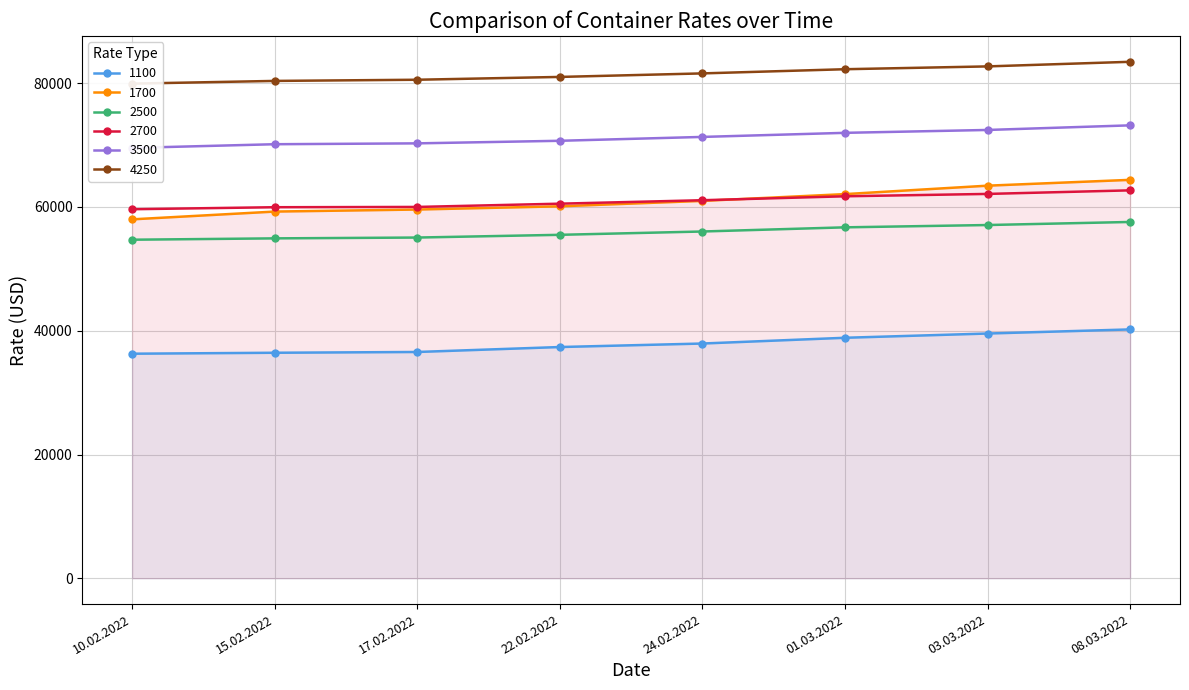

Rank the series at 15.02.2022 from highest to lowest value.

4250, 3500, 2700, 1700, 2500, 1100